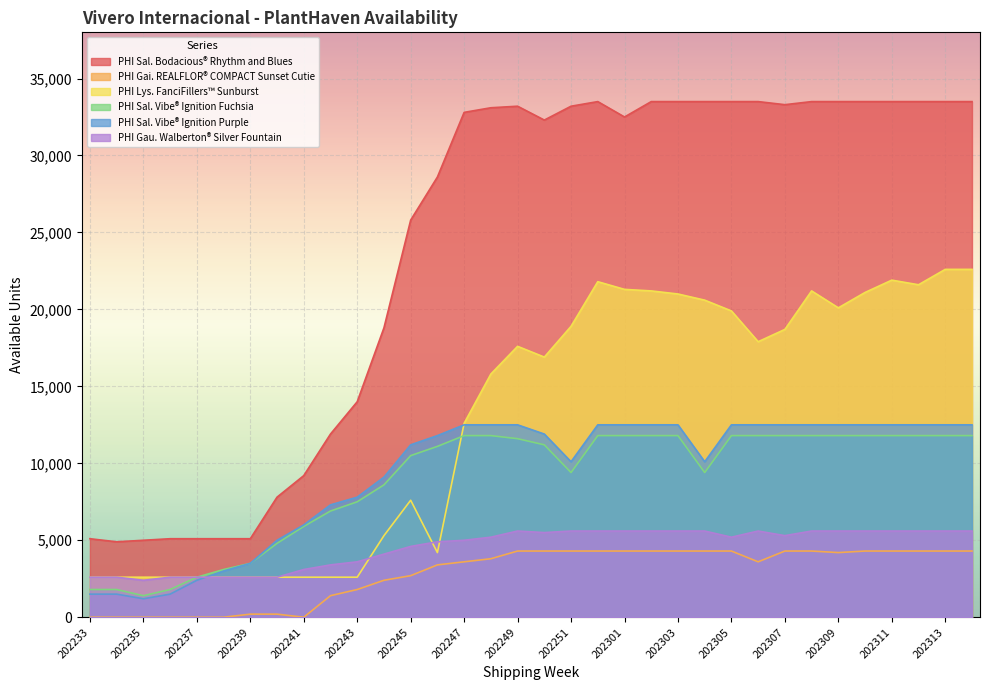

Reading left to right, list all the values displayed in this chart.

PHI Sal. Bodacious® Rhythm and Blues: 5100	4900	5000	5100	5100	5100	5100	7800	9200	11900	14000	18800	25800	28600	32800	33100	33200	32300	33200	33500	32500	33500	33500	33500	33500	33500	33300	33500	33500	33500	33500	33500	33500	33500
PHI Gai. REALFLOR® COMPACT Sunset Cutie: 0	0	0	0	0	0	200	200	0	1400	1800	2400	2700	3400	3600	3800	4300	4300	4300	4300	4300	4300	4300	4300	4300	3600	4300	4300	4200	4300	4300	4300	4300	4300
PHI Lys. FanciFillers™ Sunburst: 2600	2600	2600	2600	2600	2600	2600	2600	2600	2600	2600	5300	7600	4200	12600	15800	17600	16900	18900	21800	21300	21200	21000	20600	19900	17900	18700	21200	20100	21100	21900	21600	22600	22600
PHI Sal. Vibe® Ignition Fuchsia: 1800	1800	1400	1800	2600	3100	3500	4800	5900	6900	7500	8600	10500	11100	11800	11800	11600	11200	9400	11800	11800	11800	11800	9400	11800	11800	11800	11800	11800	11800	11800	11800	11800	11800
PHI Sal. Vibe® Ignition Purple: 1500	1500	1200	1500	2400	3000	3500	5000	6000	7300	7800	9100	11200	11800	12500	12500	12500	11900	10100	12500	12500	12500	12500	10100	12500	12500	12500	12500	12500	12500	12500	12500	12500	12500
PHI Gau. Walberton® Silver Fountain: 2600	2600	2400	2600	2600	2600	2600	2600	3100	3400	3600	4100	4600	4900	5000	5200	5600	5500	5600	5600	5600	5600	5600	5600	5200	5600	5300	5600	5600	5600	5600	5600	5600	5600